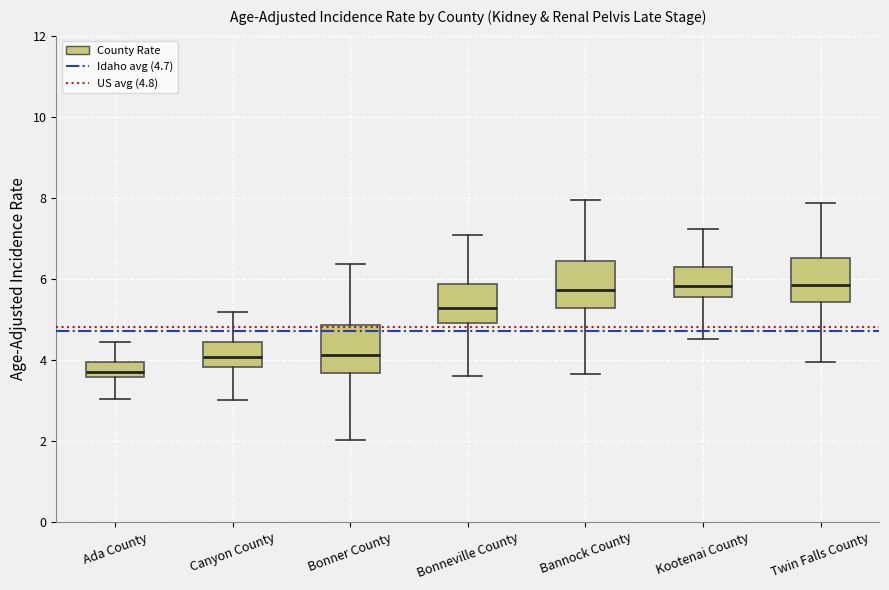

Reading left to right, read every box against the y-axis: the position of its median line, the range the box covers, and the ends of its whiskers. The values are not printed on the chart, so give them approximately, as read against the axis.

Ada County: median 3.8, box 3.6 to 4.0, whiskers 3.0 to 4.4
Canyon County: median 4.0, box 3.8 to 4.4, whiskers 3.0 to 5.2
Bonner County: median 4.2, box 3.6 to 4.8, whiskers 2.0 to 6.4
Bonneville County: median 5.2, box 5.0 to 5.8, whiskers 3.6 to 7.0
Bannock County: median 5.8, box 5.2 to 6.4, whiskers 3.6 to 8.0
Kootenai County: median 5.8, box 5.6 to 6.2, whiskers 4.6 to 7.2
Twin Falls County: median 5.8, box 5.4 to 6.6, whiskers 4.0 to 7.8